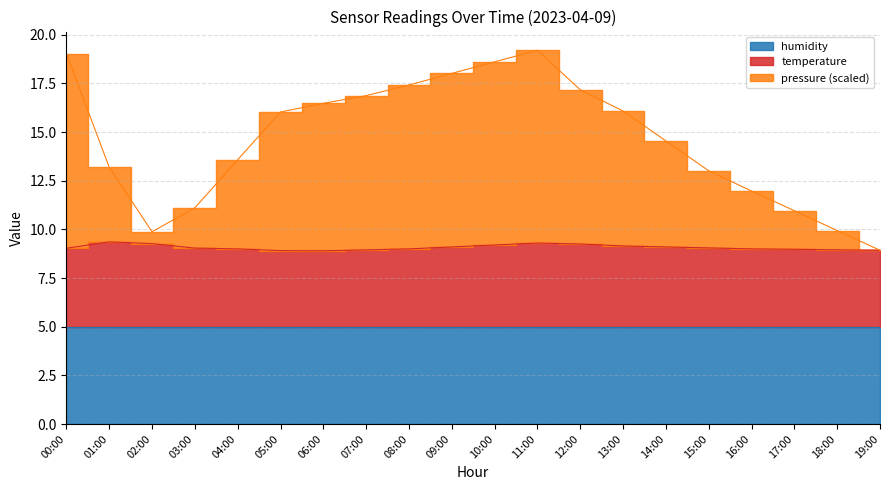

What position from the right is 19:00?

1